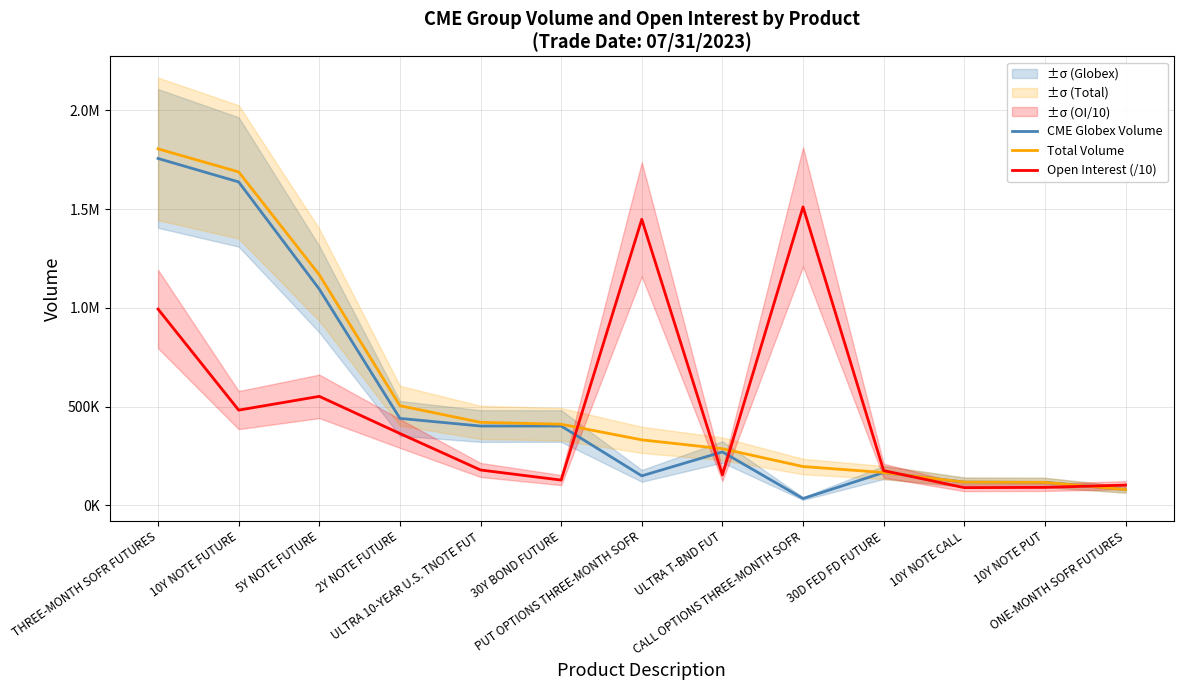

What is the maximum value for CME Globex Volume?

1756059.0